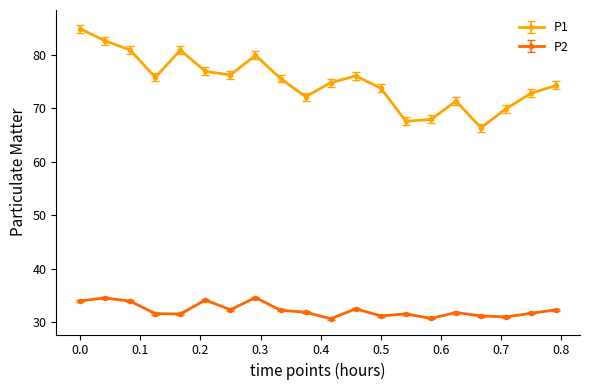

What is the minimum value shown in the chart?

30.7